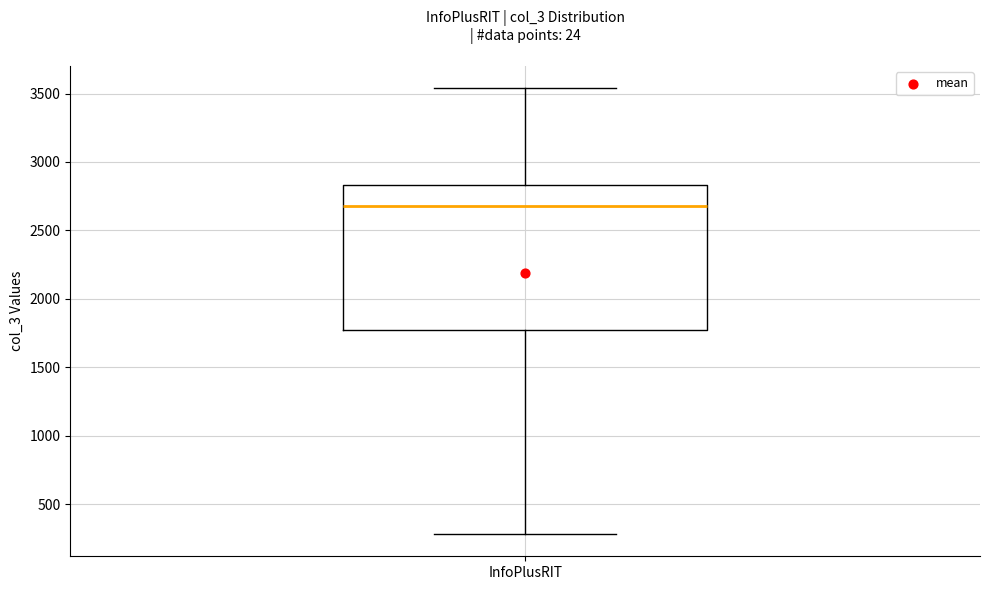

Transcribe this box plot: give where the median line is, the range the box spans, and where the two whiskers end, as read against the y-axis. The values are not printed on the chart, so give them approximately, as read against the axis.

median 2700, box 1750 to 2850, whiskers 300 to 3550